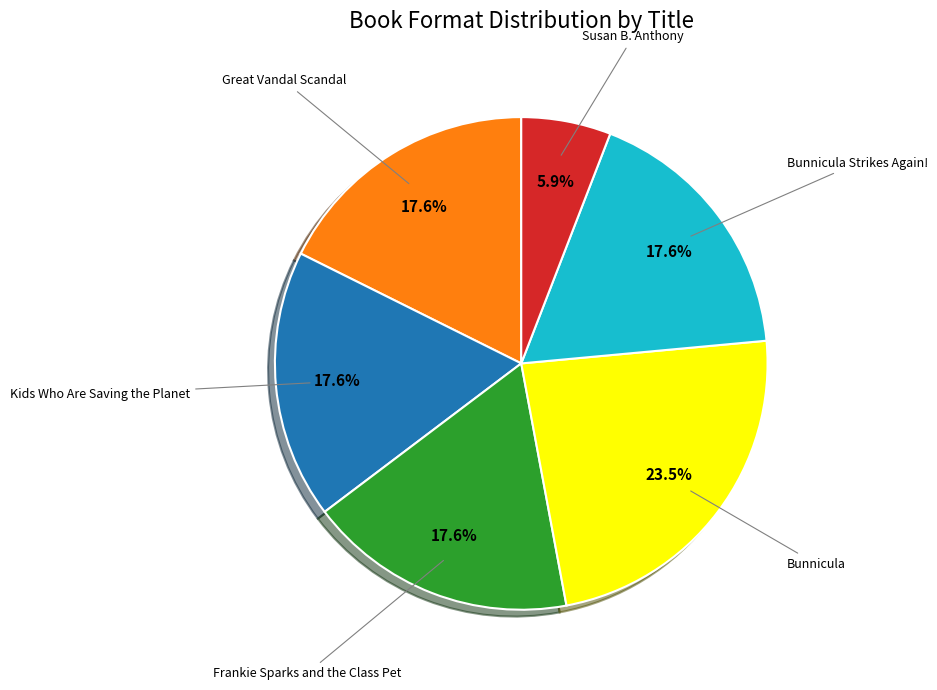

Is the sum of Susan B. Anthony and Great Vandal Scandal greater than half?

No